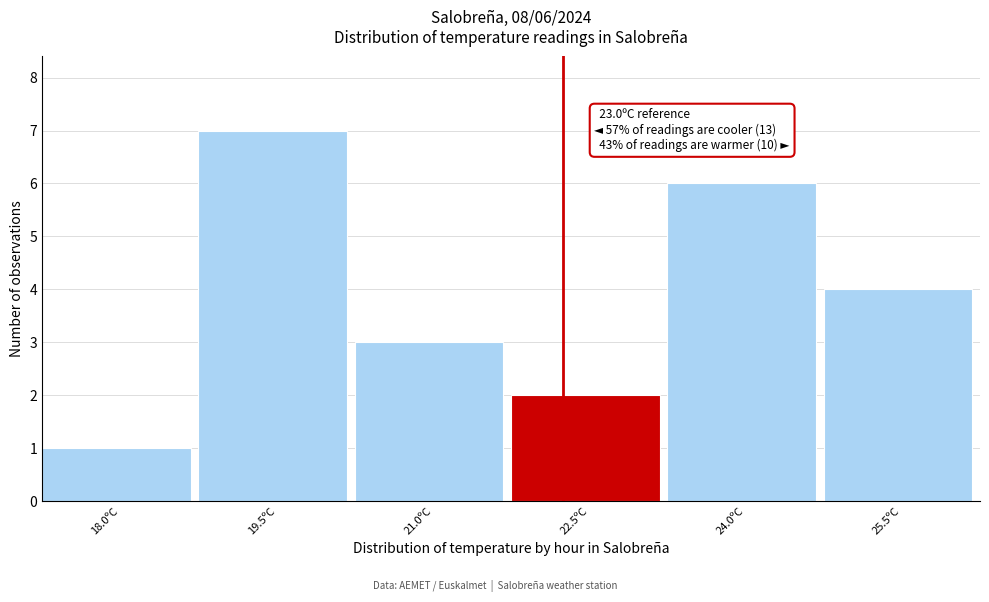

Reading right to left, transcribe all the data shown in this chart.

25.5ºC=4	24.0ºC=6	22.5ºC=2	21.0ºC=3	19.5ºC=7	18.0ºC=1